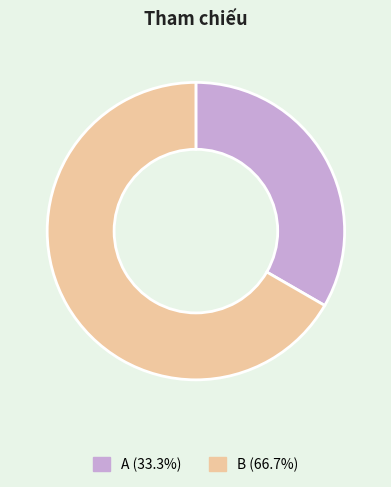

Do A (33.3%) and B (66.7%) together represent more than half of the pie?

Yes